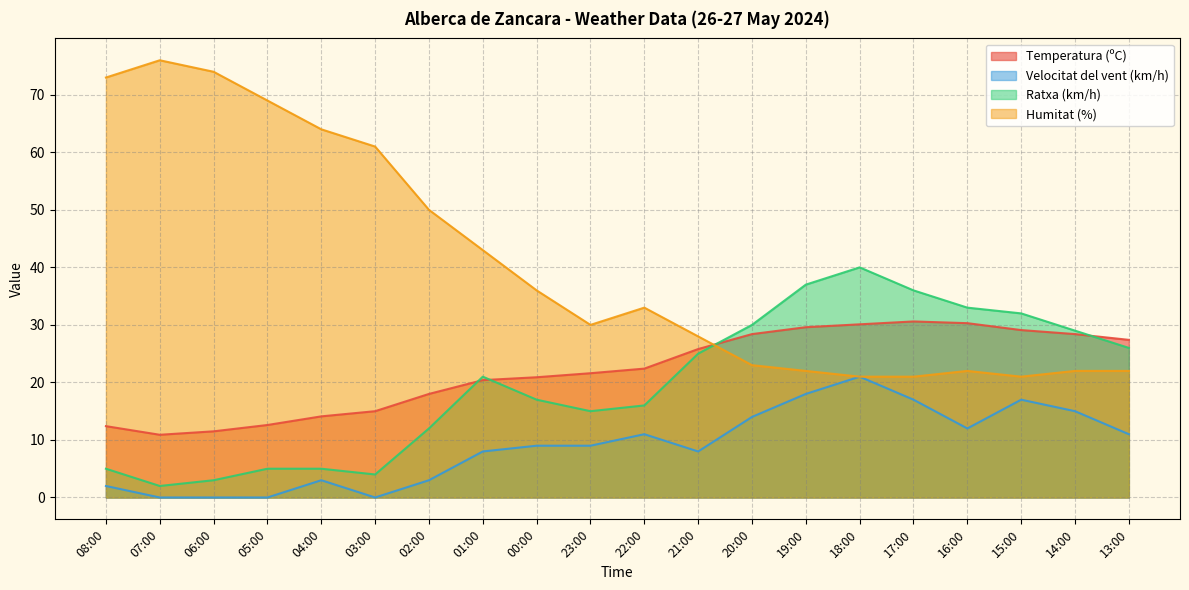

Which has a higher value, 16:00 or 17:00?

17:00